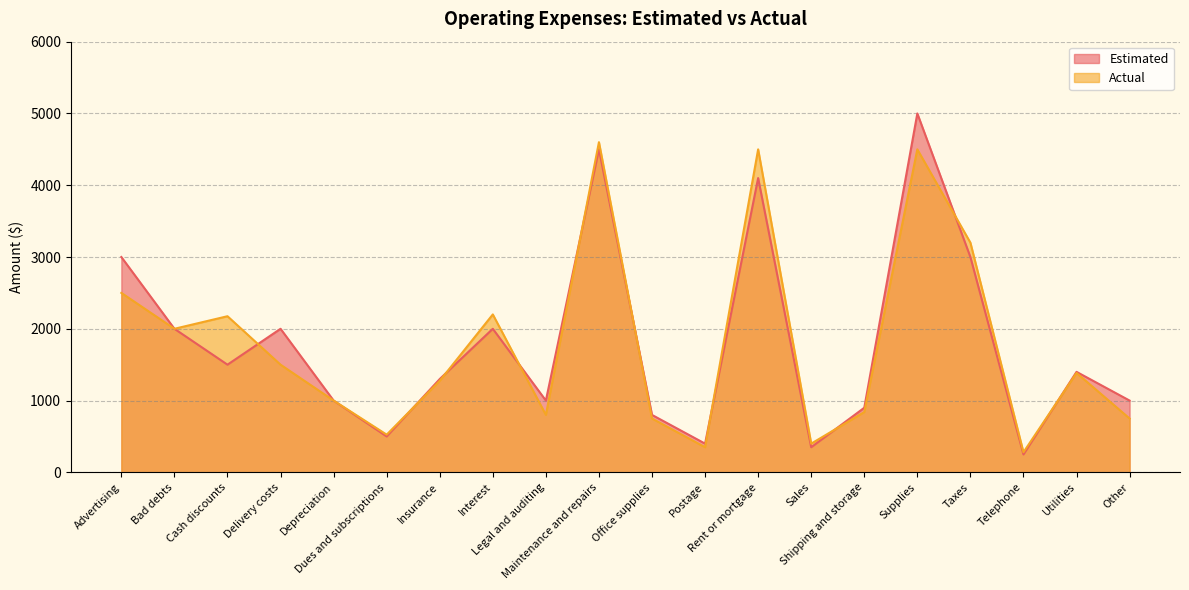

The Actual series shows 2526 at Delivery costs. True or false?

False